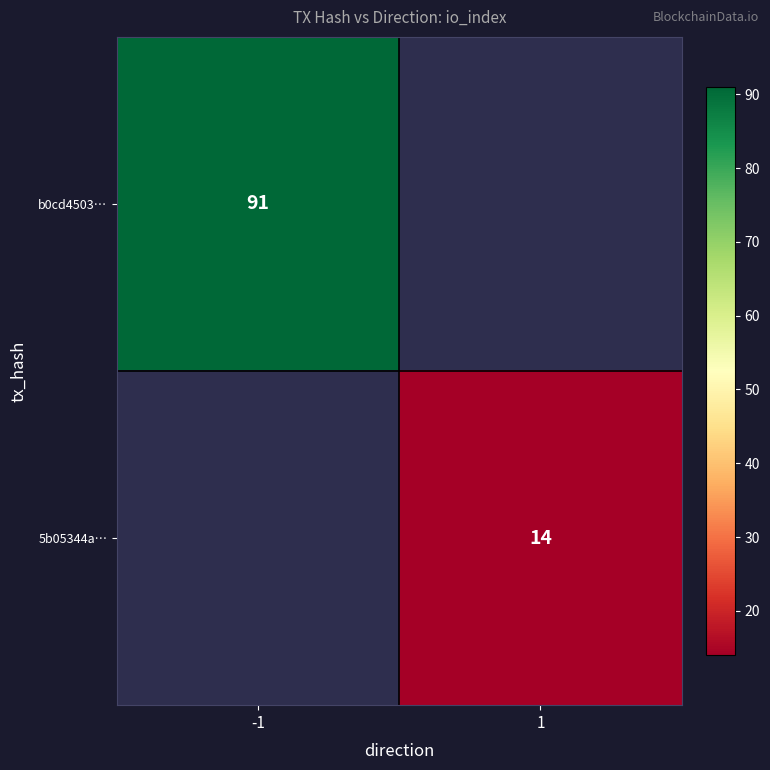

What is the greatest value displayed?

91.0